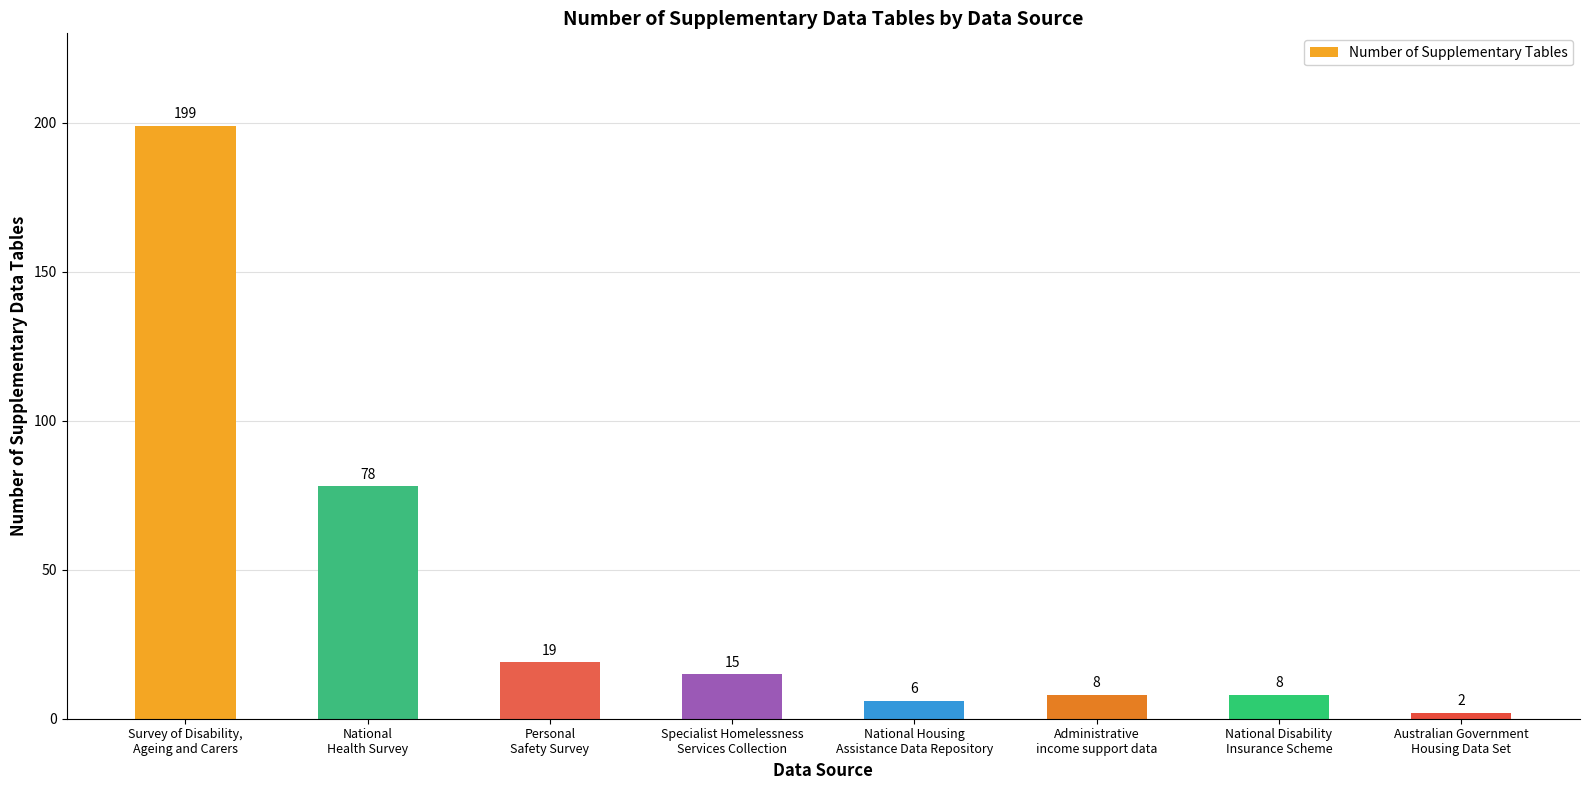

How many values are below 15?

4